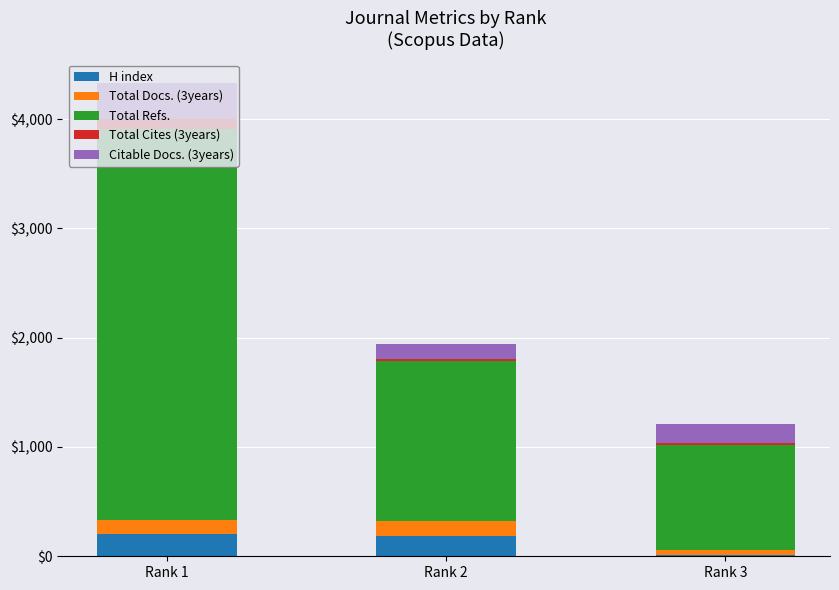

At which label does H index reach its minimum?

Rank 3